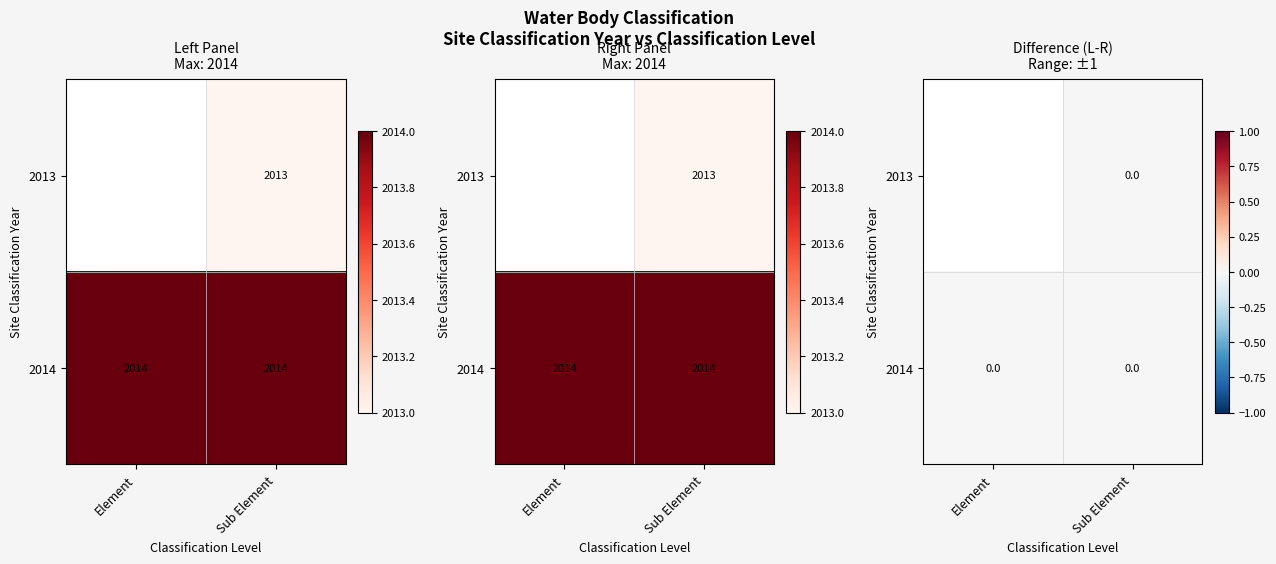

Is the value of 2013 at Element greater than the value of 2014 at Sub Element?

No